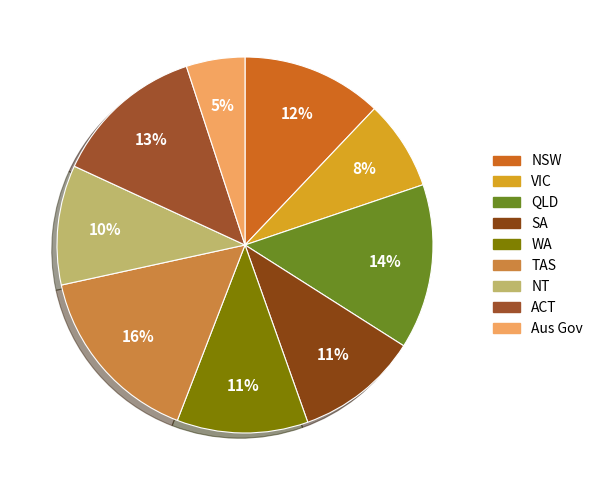

The NSW slice represents 18% of the pie. True or false?

False